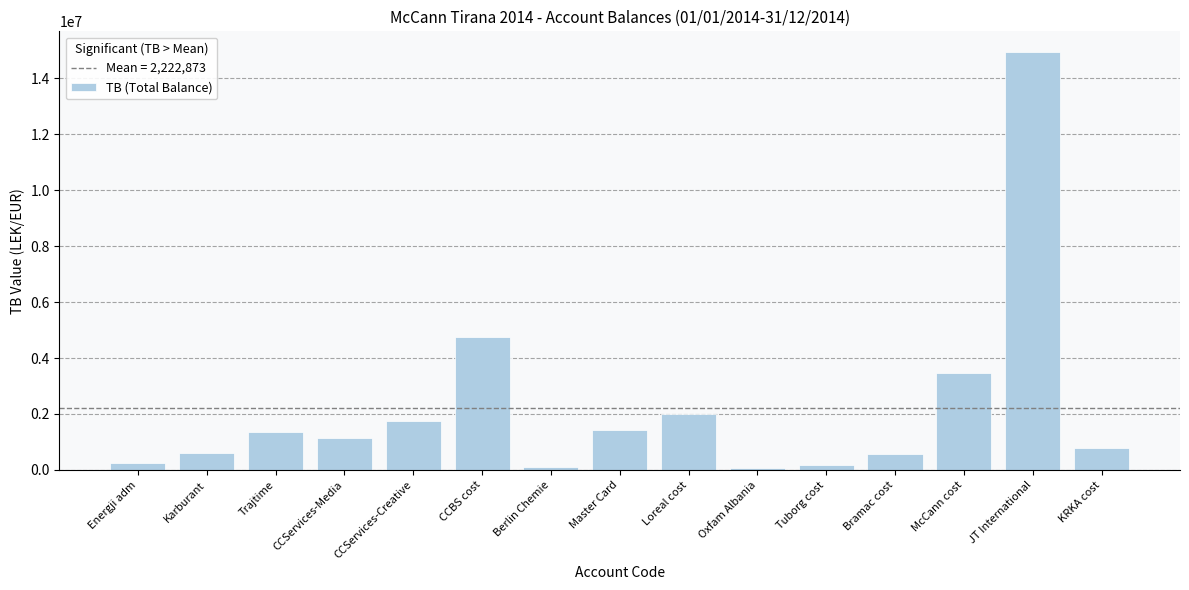

What is the greatest value displayed?

14931158.8